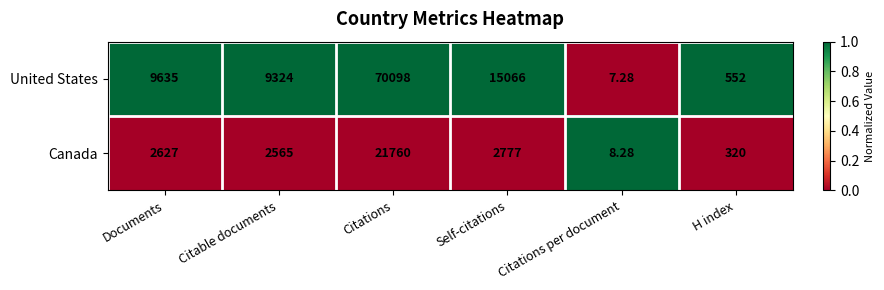

Which series has the largest total across all categories?

United States